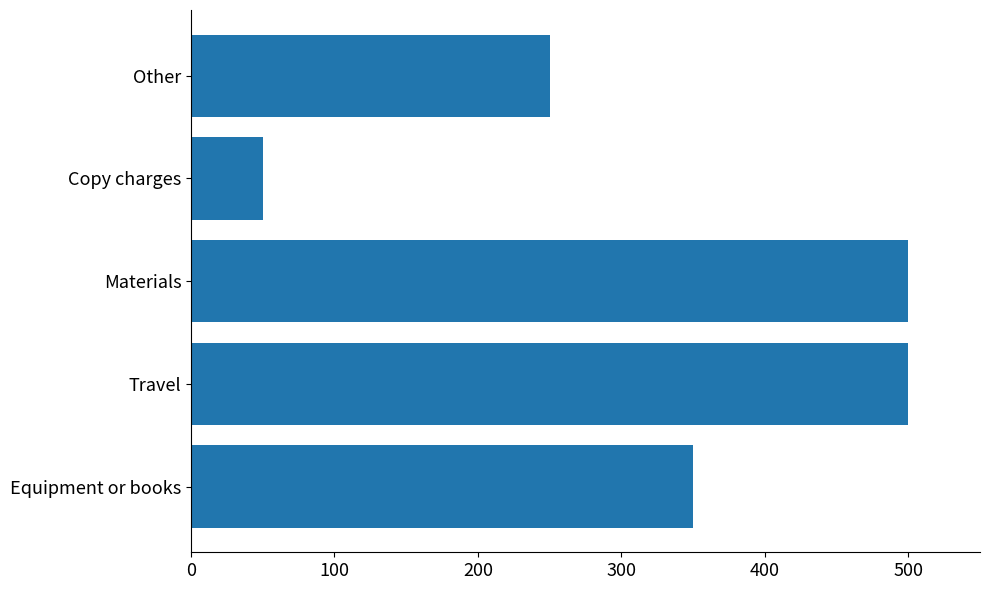

What is the smallest value displayed?

50